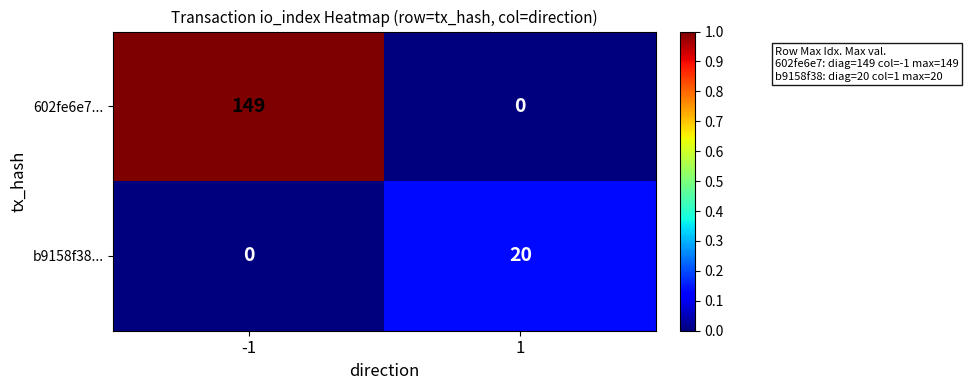

How many series are shown in this chart?

2